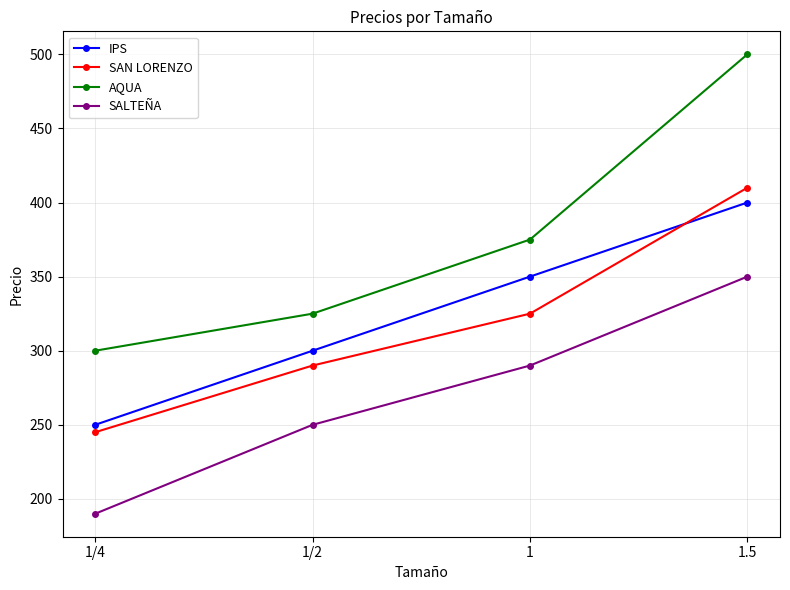

List the series in order of their peak value, lowest first.

SALTEÑA, IPS, SAN LORENZO, AQUA